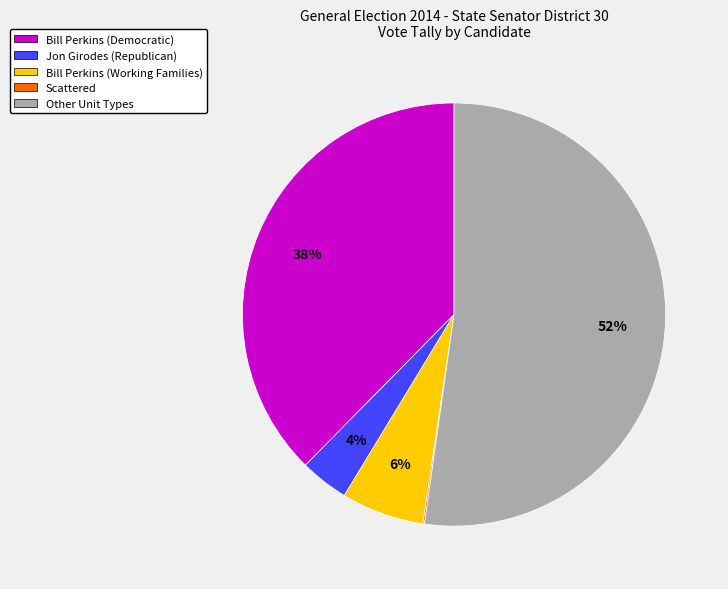

True or false: Jon Girodes (Republican) accounts for 18% of the total.

False